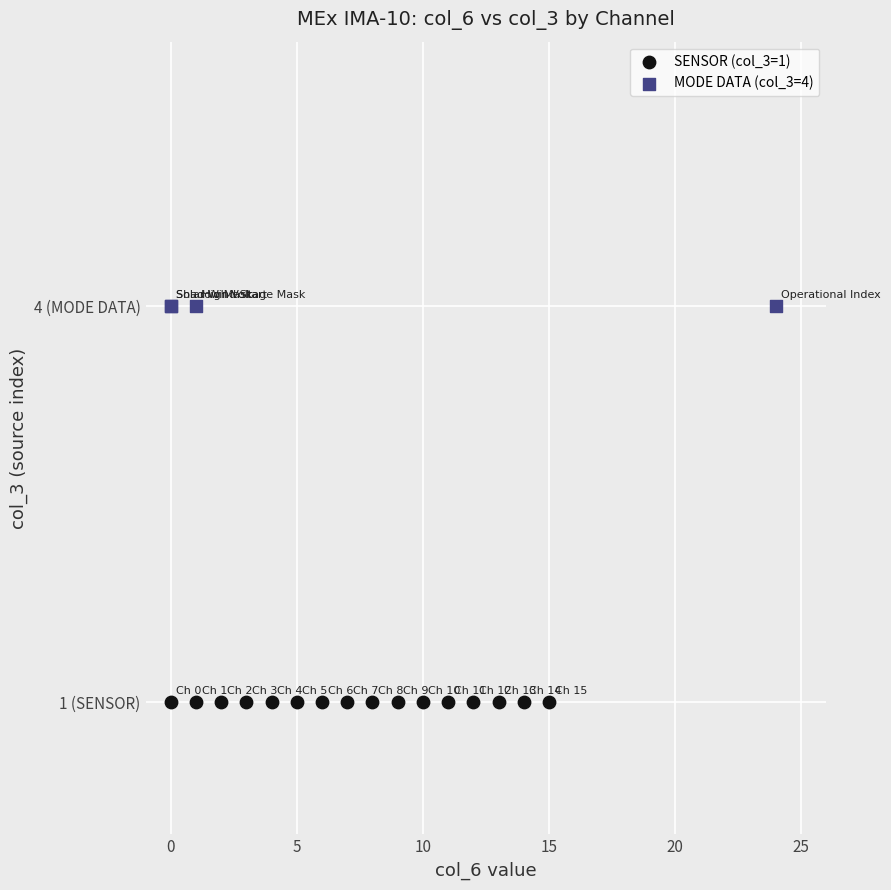

What are all the series names shown in the legend?

SENSOR (col_3=1), MODE DATA (col_3=4)